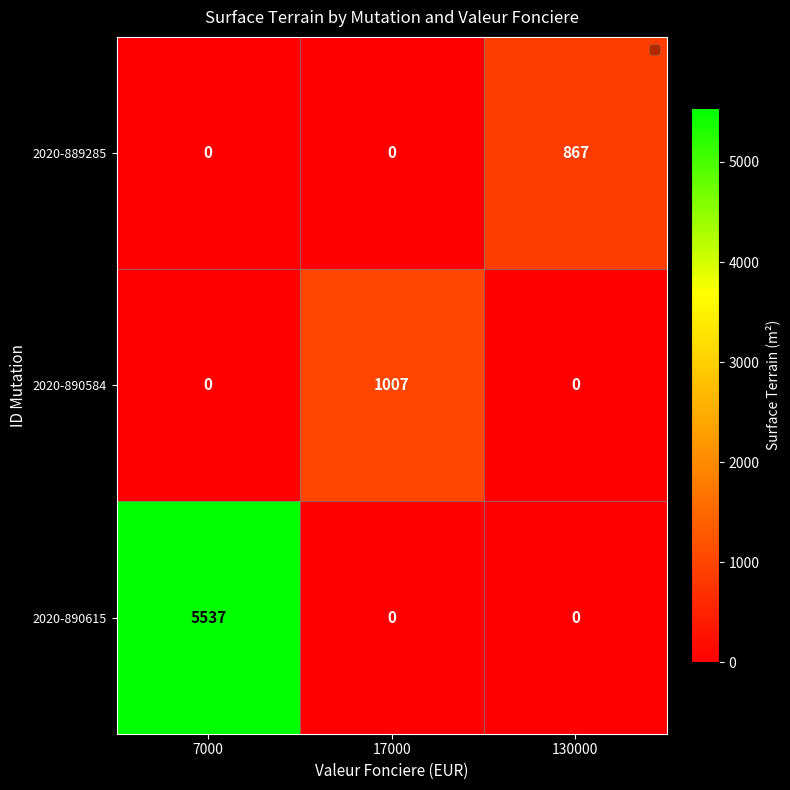

How many series are shown in this chart?

3